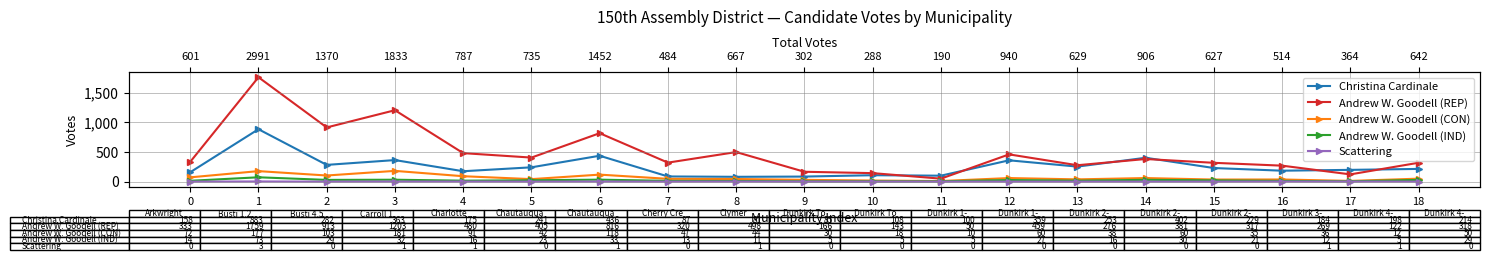

True or false: Andrew W. Goodell (REP) has more than 0 points higher than both neighbors.

True